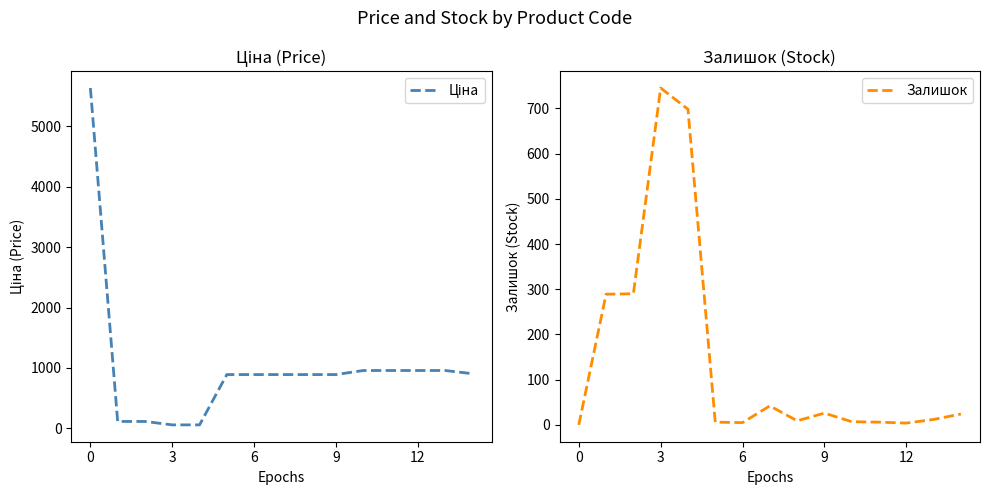

What is the sum of all Ціна values?

15158.4